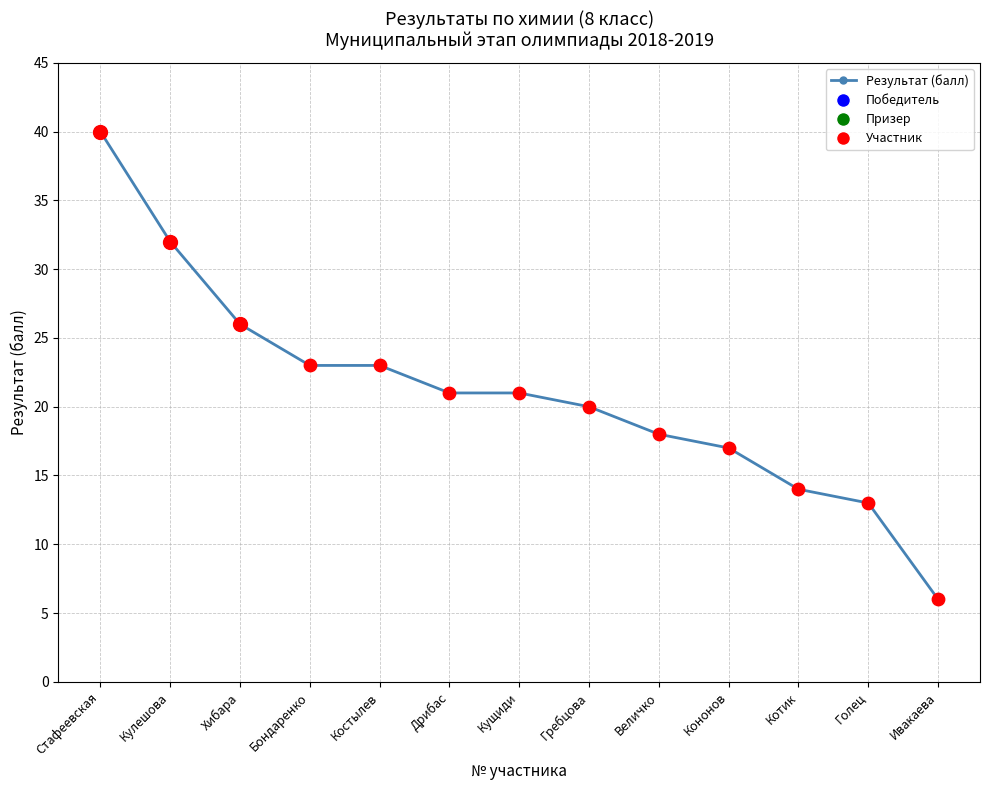

What is the ratio of the value at Кущиди to the value at Голец?

1.6